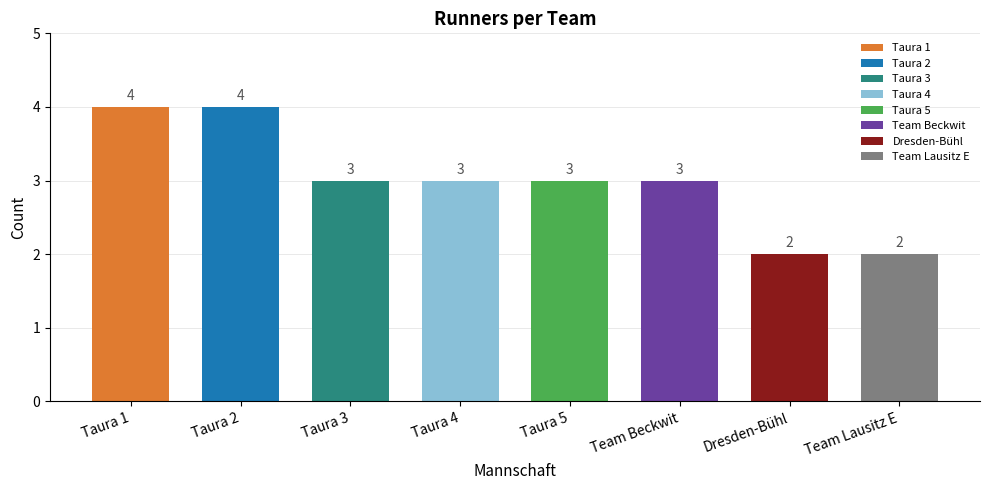

What position from the right is Dresden-Bühl?

2